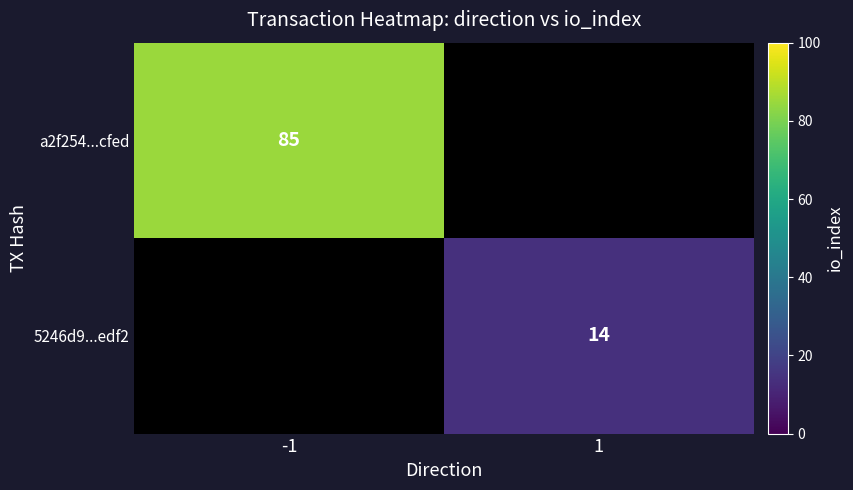

The 5246d9...edf2 series shows 14 at 1. True or false?

True